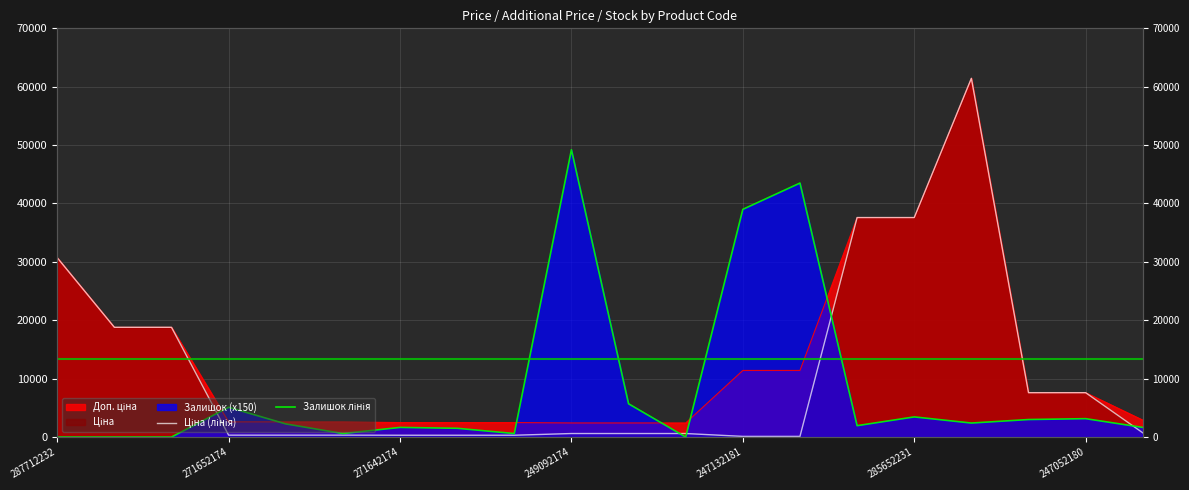

How many values in Залишок лінія are above zero?

16